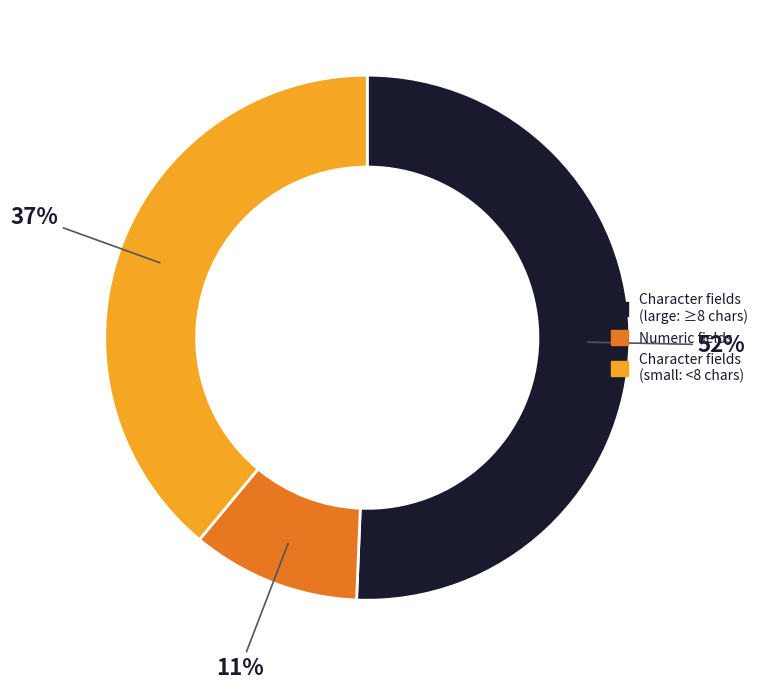

Which category has the smallest portion of the pie?

Numeric